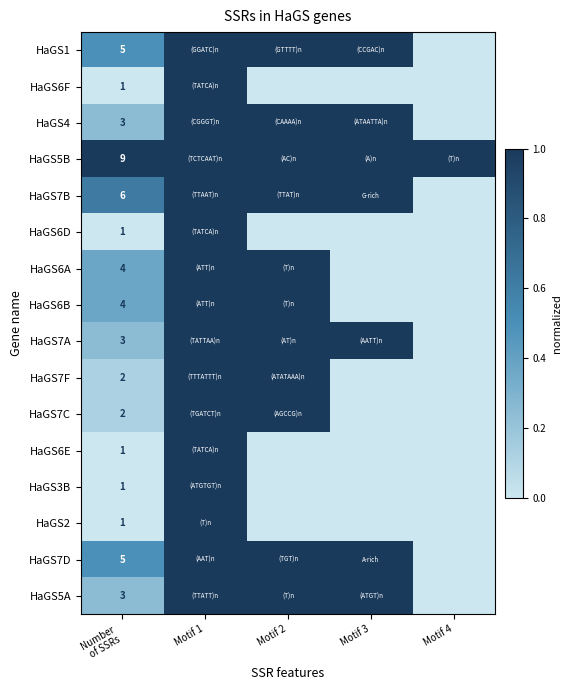

At how many categories does at least one series exceed 0?

5